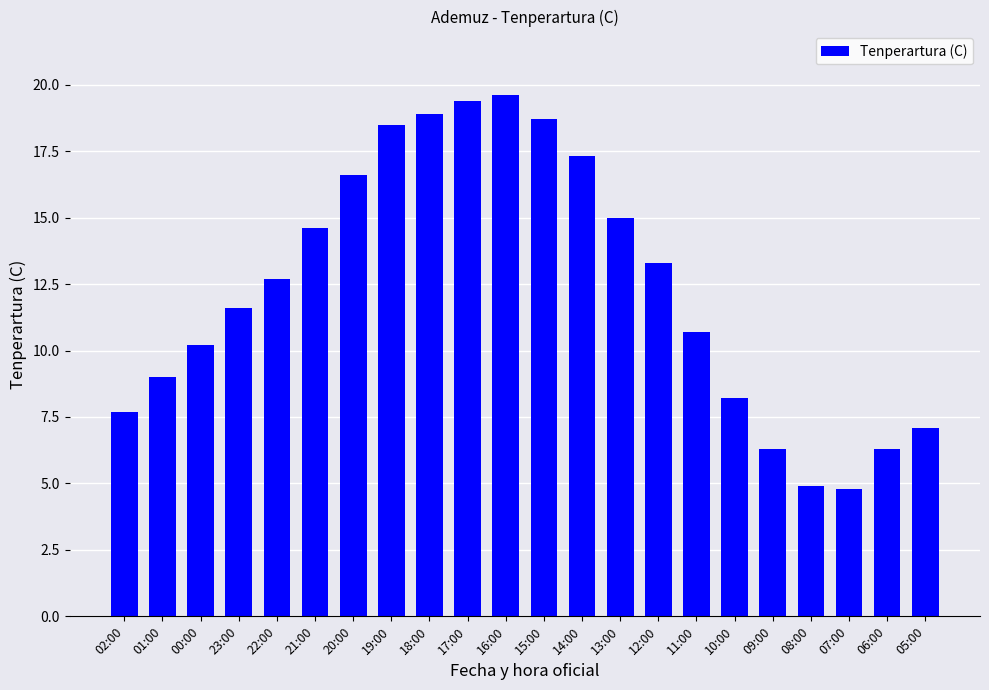

The chart shows a value of 19.6 at 16:00. True or false?

True